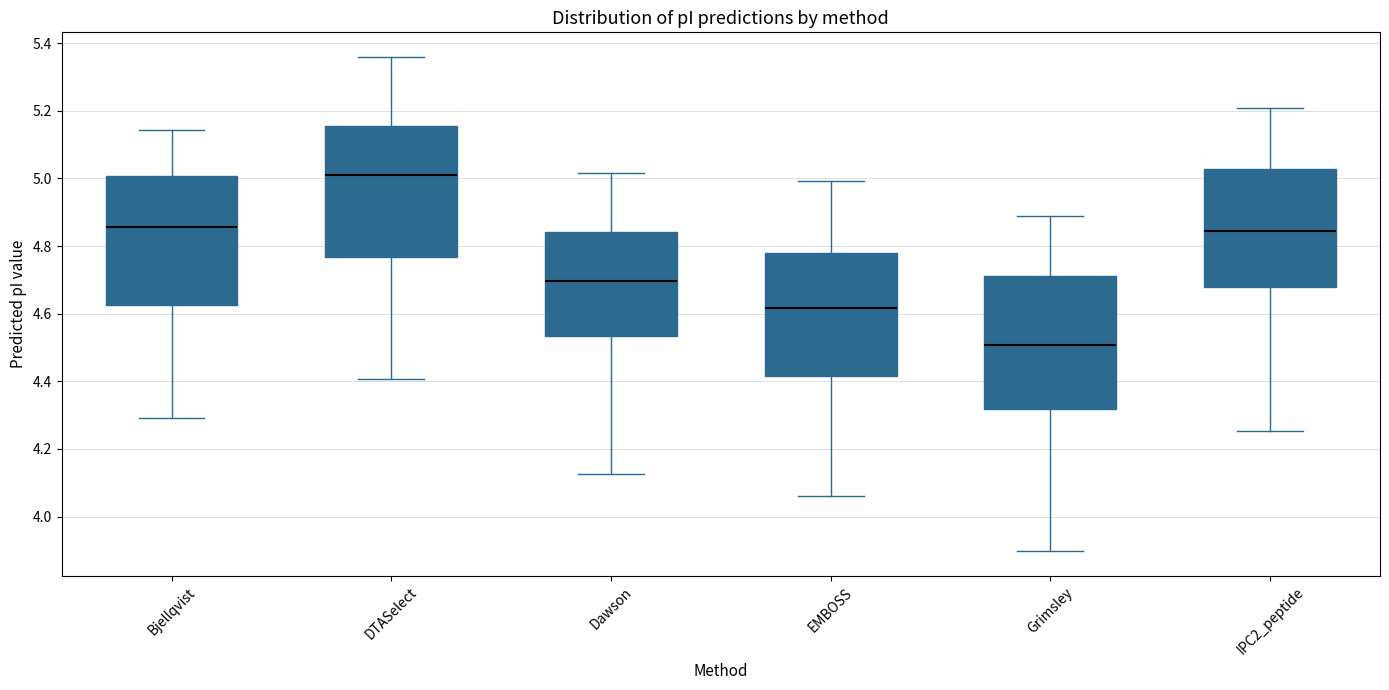

Which box has the highest median line?

DTASelect